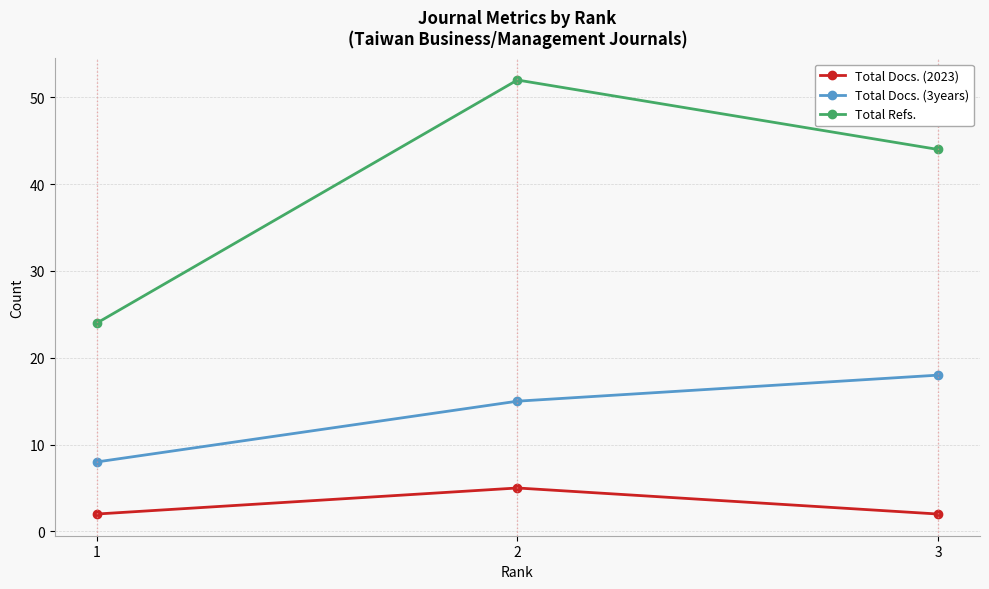

Is it true that Total Docs. (3years) equals 15 at 2?

True